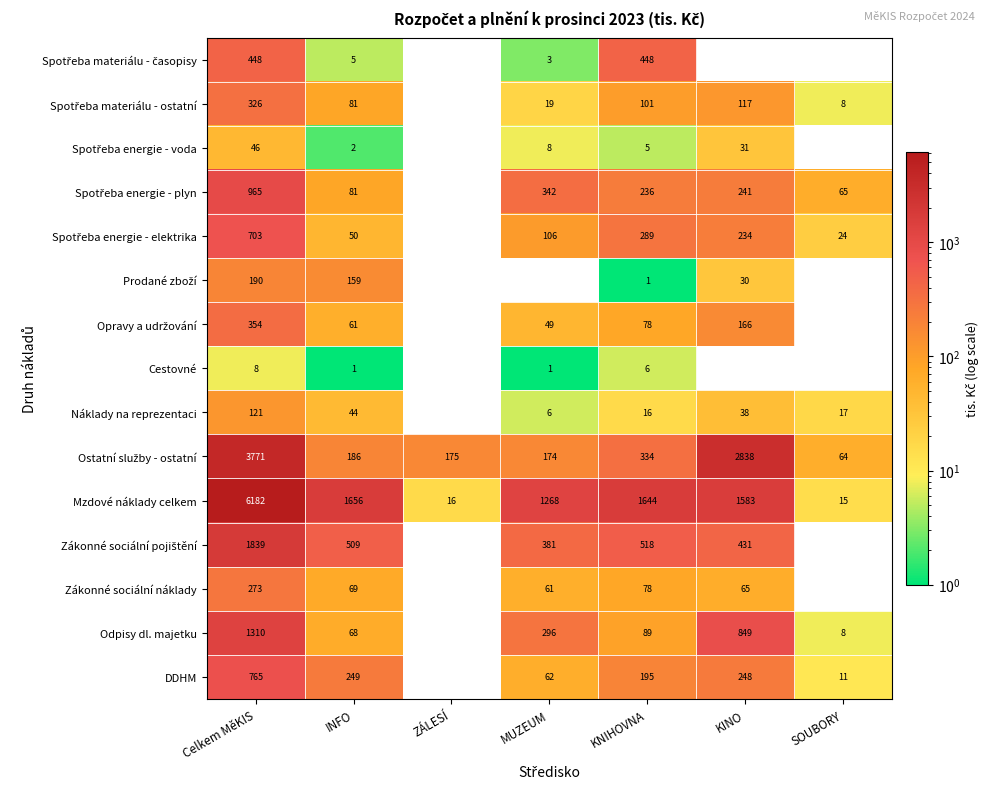

What is the difference between the maximum and minimum values in the Mzdové náklady celkem series?

6167